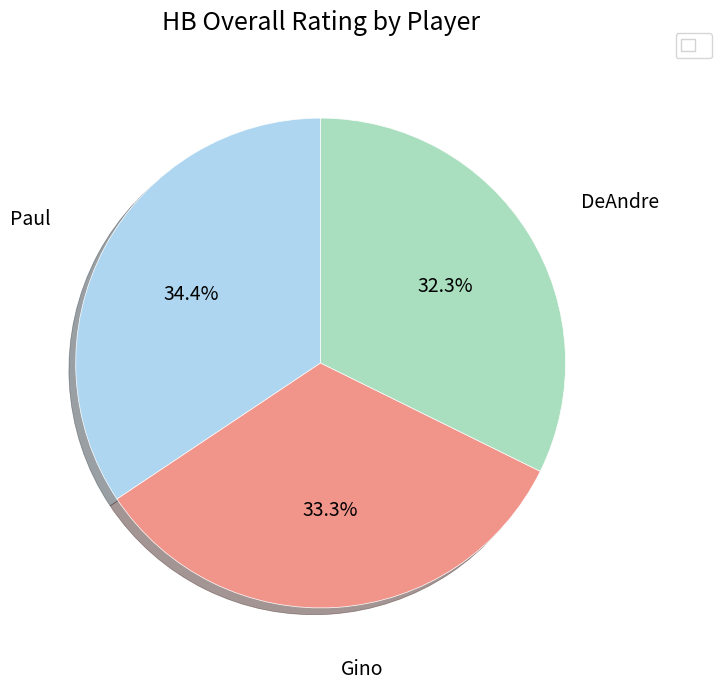

Is there a majority slice in this chart?

No